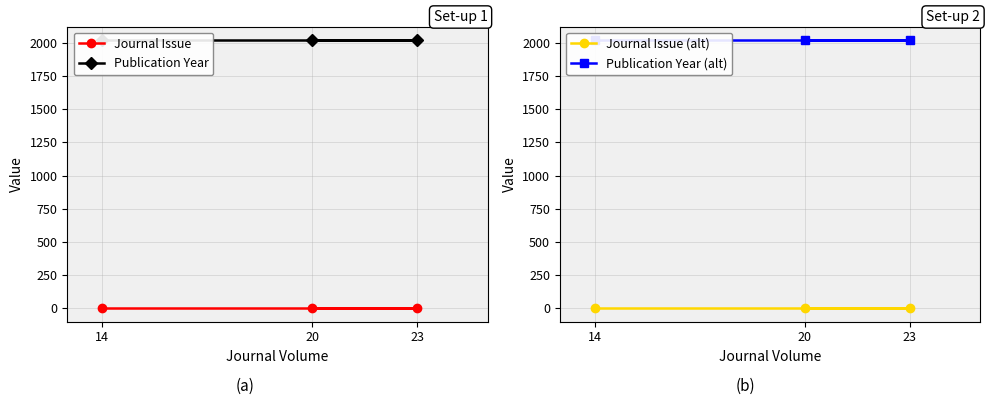

What is the total value across all series at 20?

4046